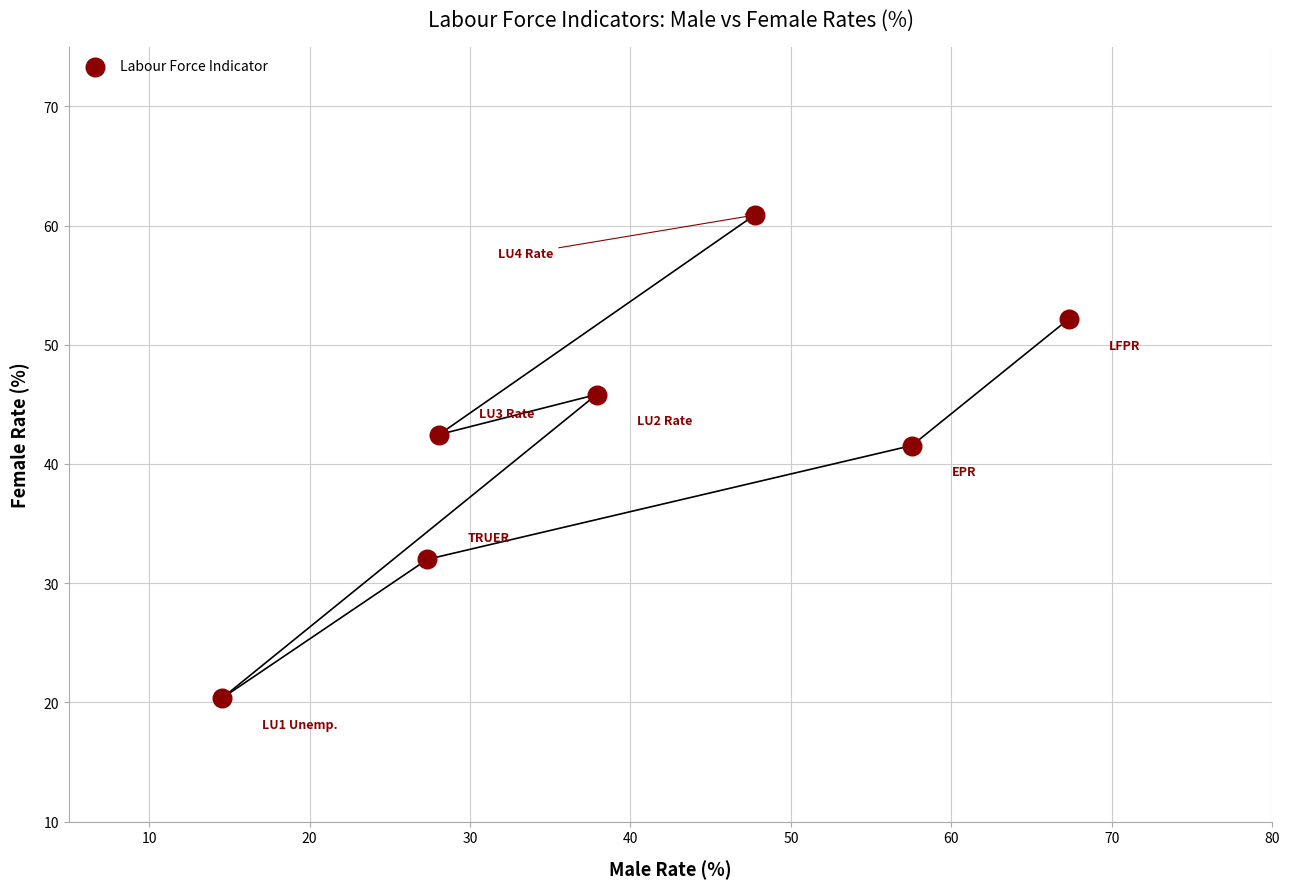

What is the average Y value?

42.2